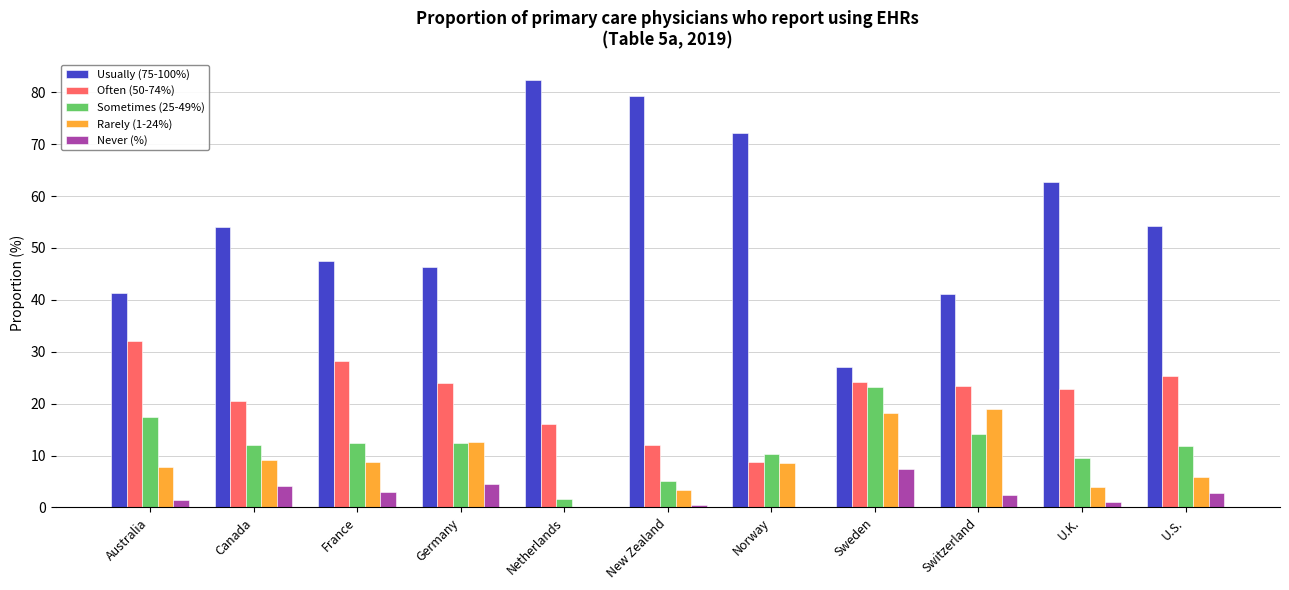

Which series has the largest range (max minus min)?

Usually (75-100%)